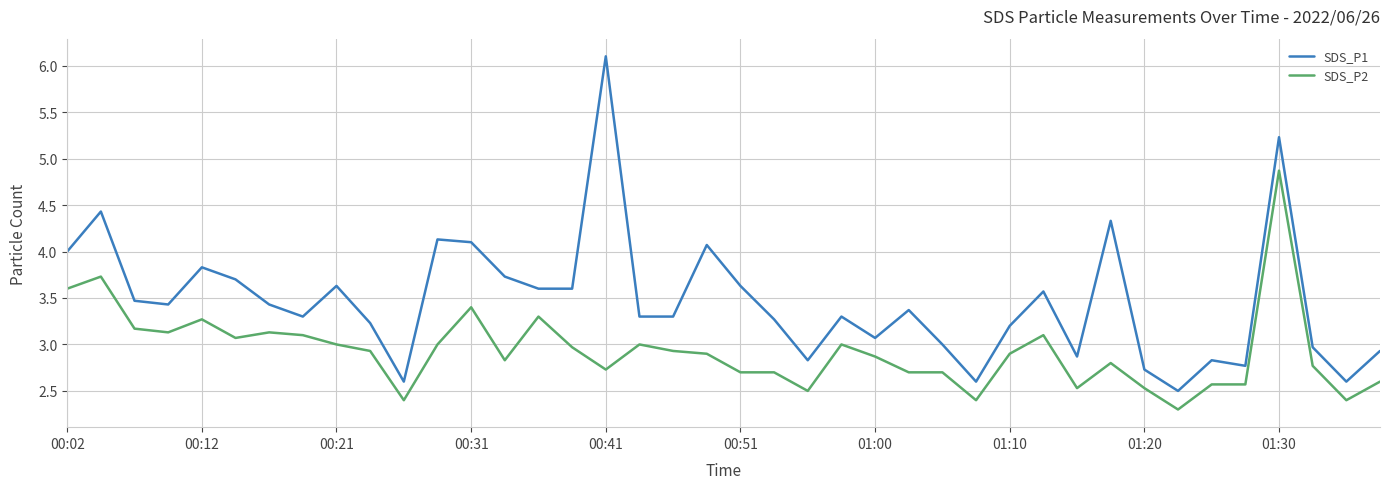

True or false: SDS_P1 and SDS_P2 intersect in this chart.

False